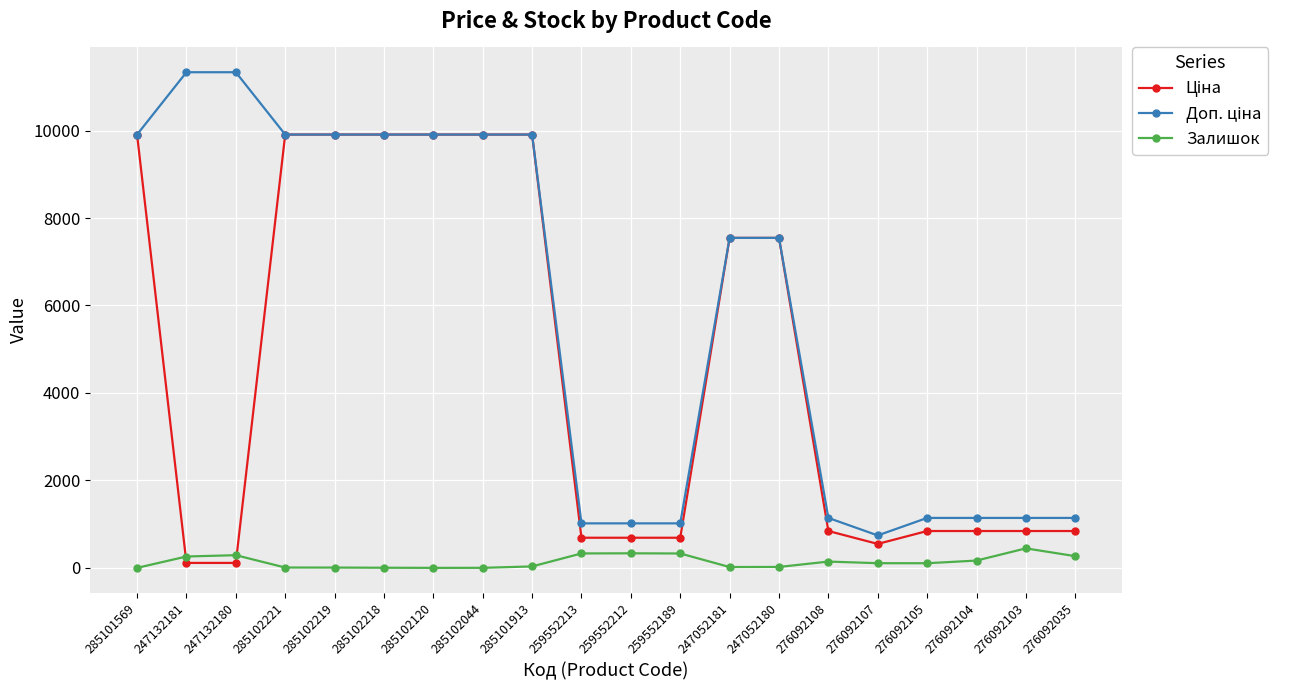

How many series are shown in this chart?

3